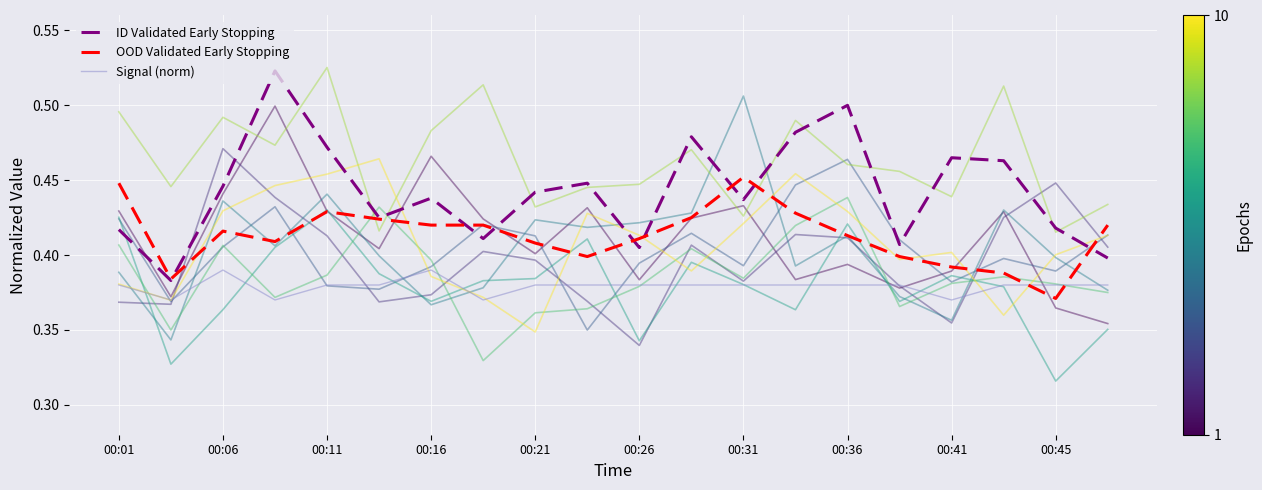

Is the value of ID Validated Early Stopping at 00:41 greater than the value of Signal (norm) at 00:45?

Yes